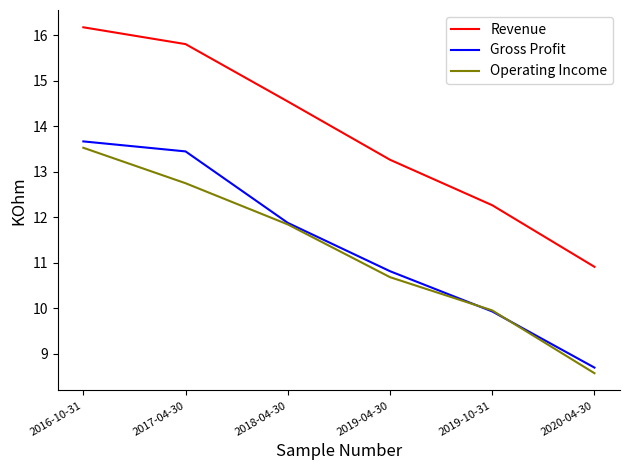

What is the sum of the Operating Income values at 2019-10-31 and 2017-04-30?

22.7